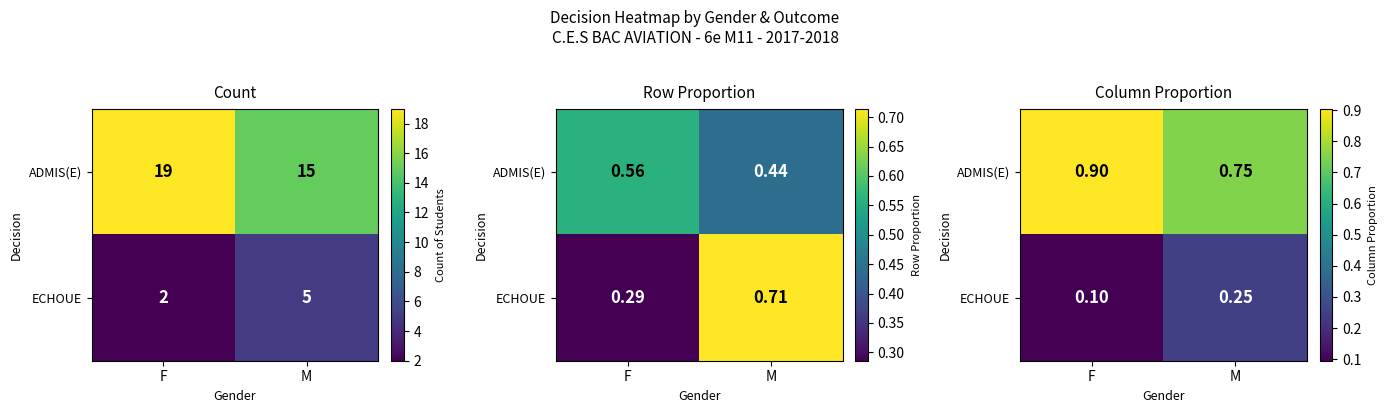

What is the difference between the maximum and minimum values in the ADMIS(E) series?

0.2